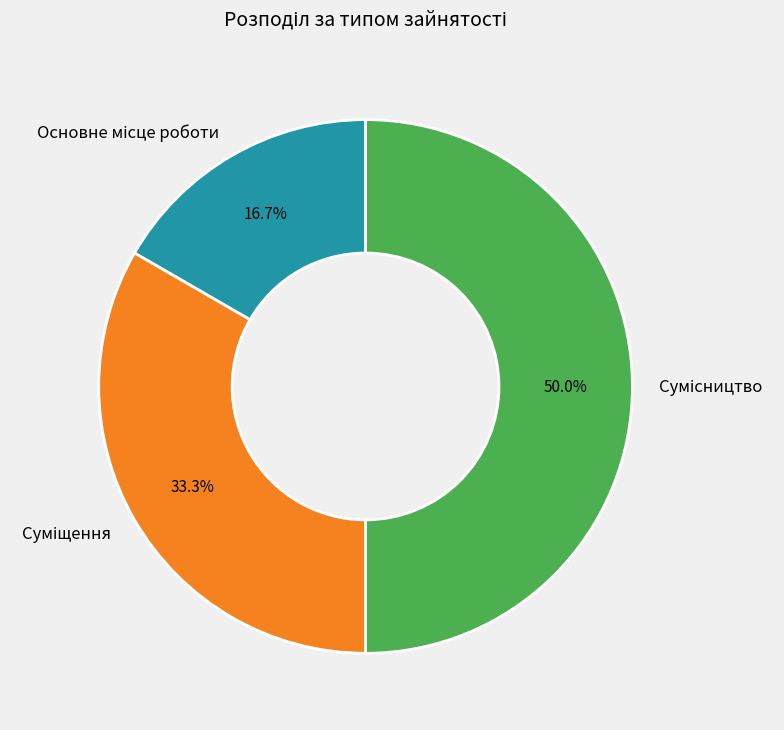

What percentage is the Сумісництво slice, to the nearest percent?

50%